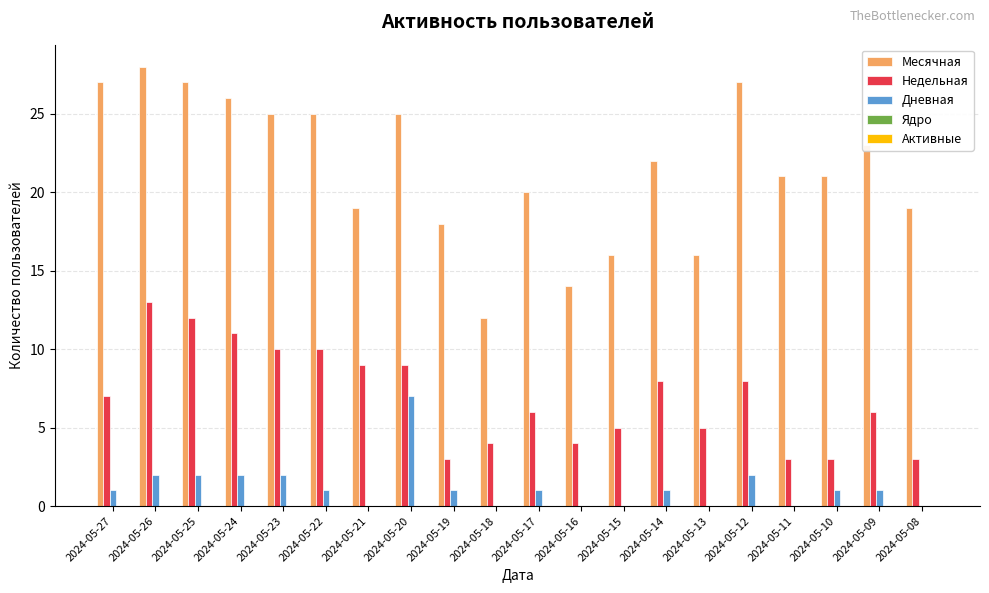

How many categories are shown in the chart?

20